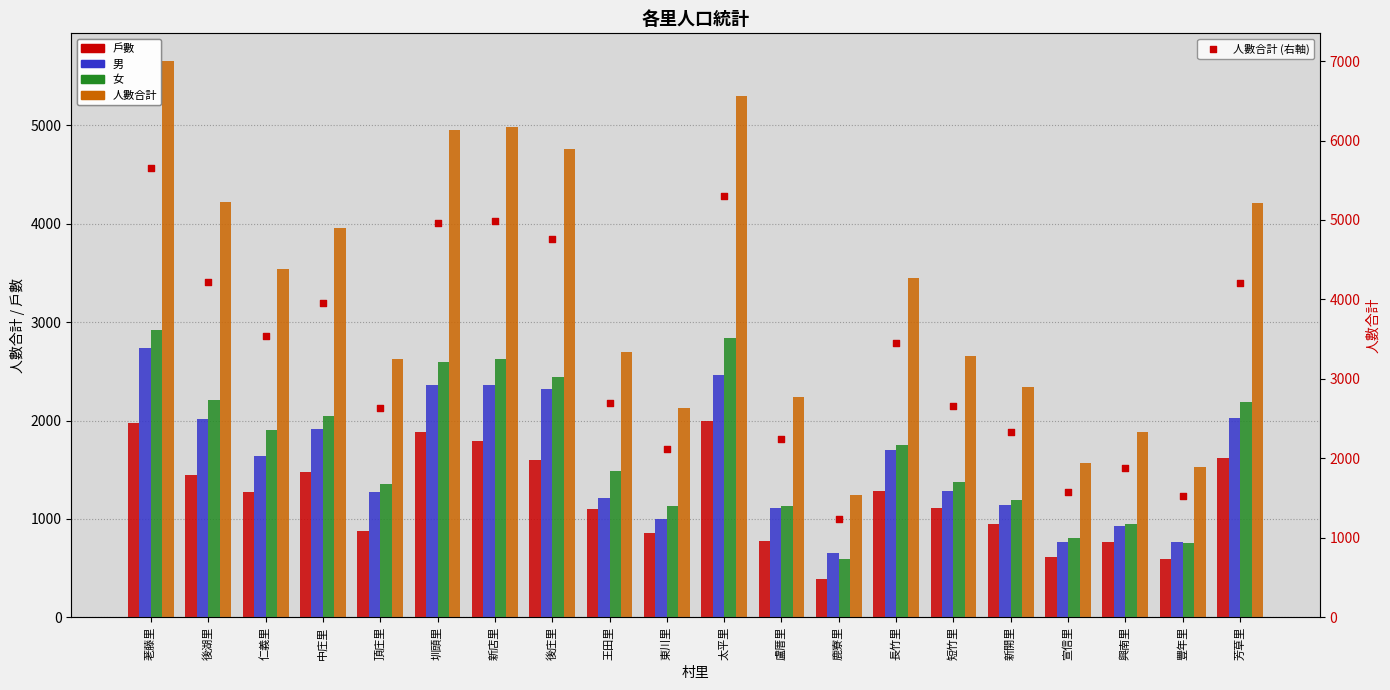

Which series reaches the maximum Y coordinate?

人數合計